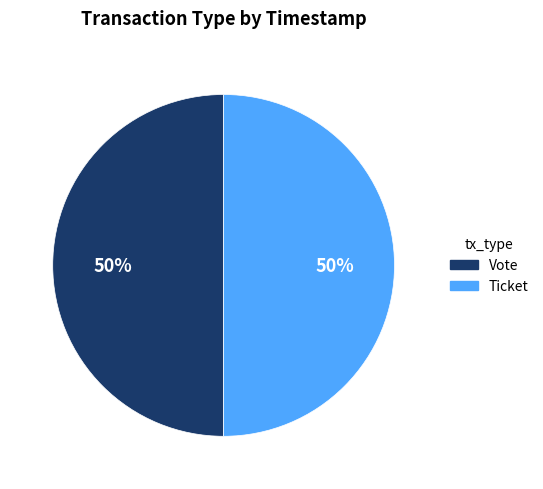

What is the ratio of the value at Ticket to the value at Vote?

1.0